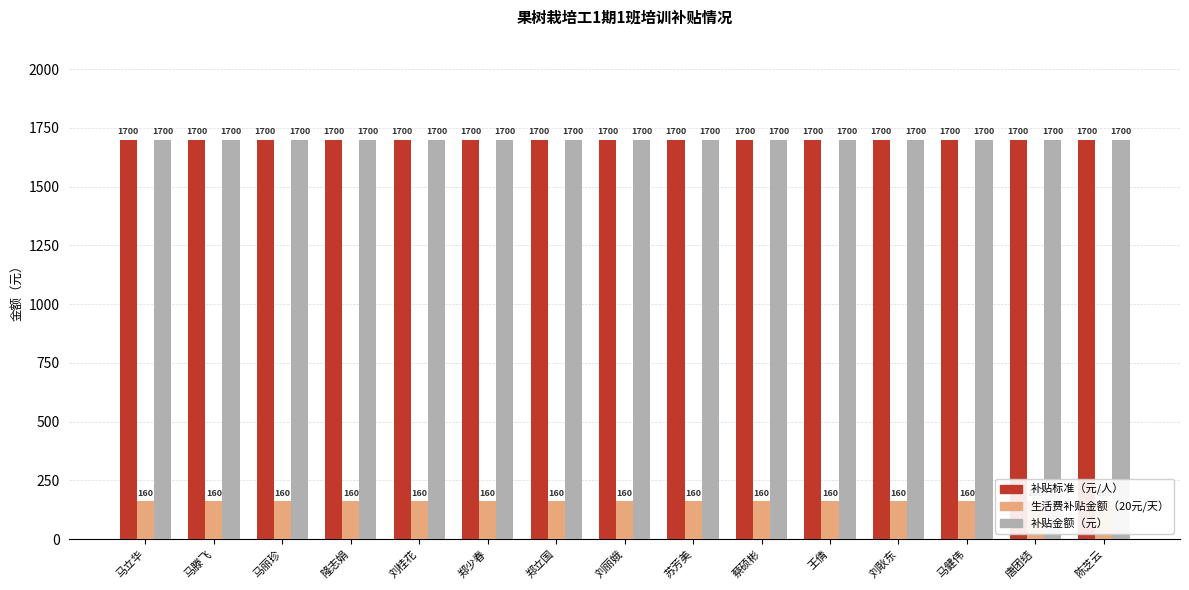

Is it true that 生活费补贴金额（20元/天） equals 160 at 郑少春?

True